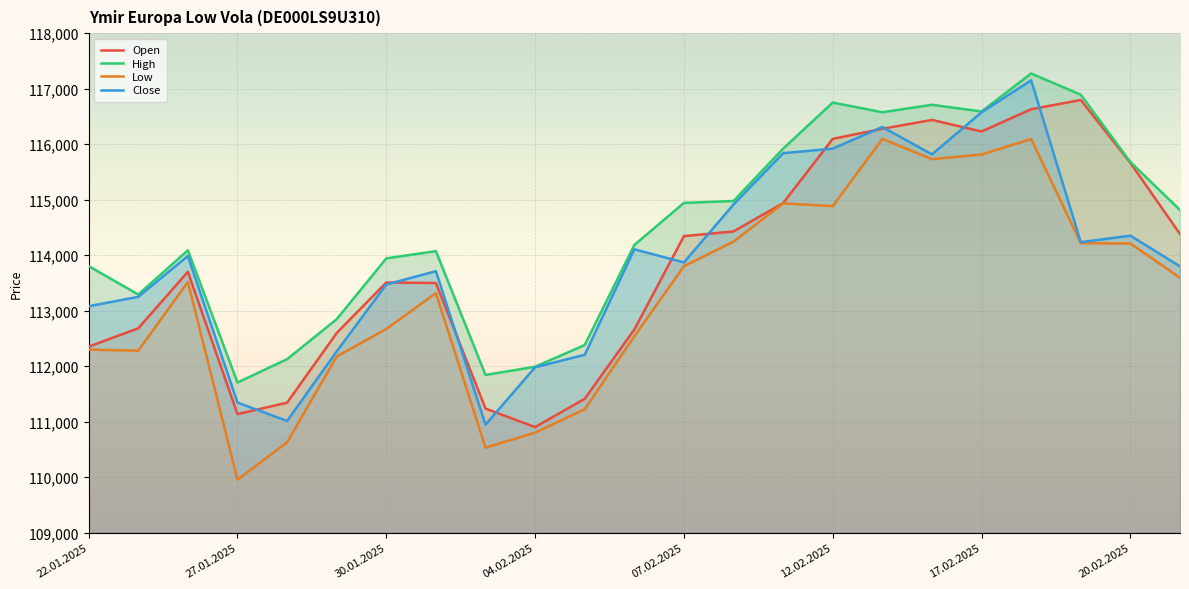

At which category is the sum across all series the highest?

19